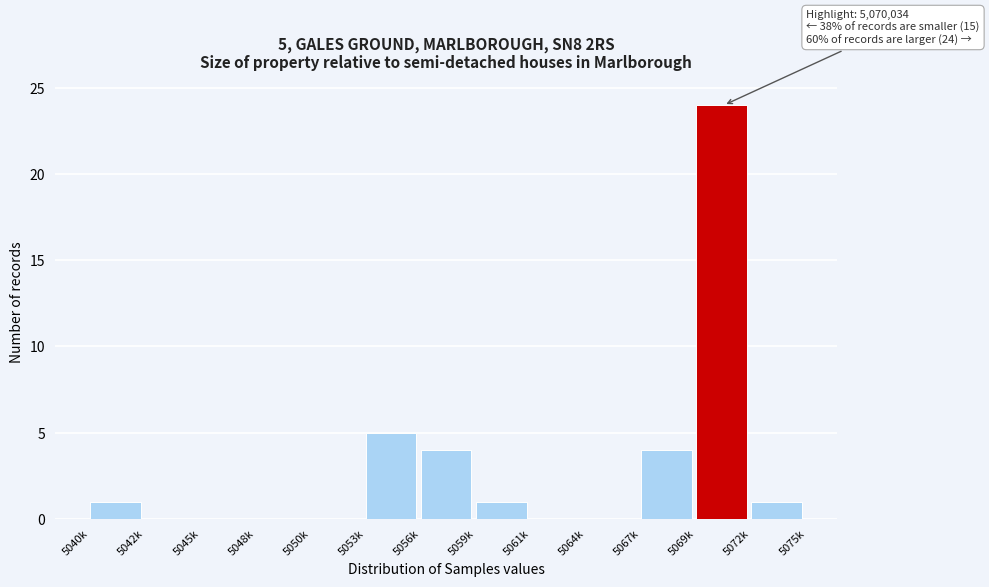

Reading left to right, list all the values displayed in this chart.

5040k=1	5042k=0	5045k=0	5048k=0	5050k=0	5053k=5	5056k=4	5059k=1	5061k=0	5064k=0	5067k=4	5069k=24	5072k=1